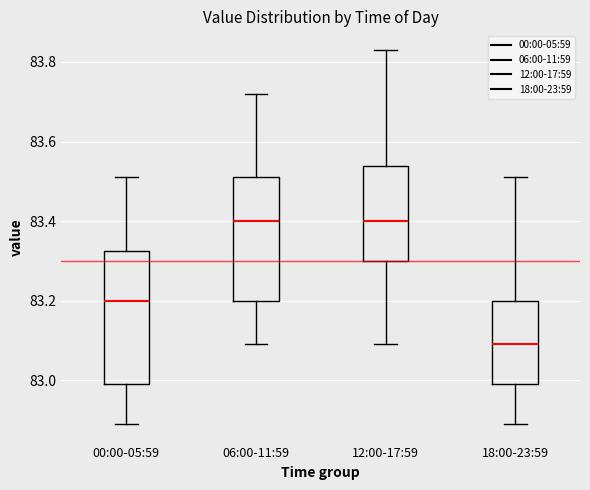

Reading left to right, transcribe this box plot: for each box, give where its median line is, the range the box spans, and where its two whiskers end, as read against the y-axis. The values are not printed on the chart, so give them approximately, as read against the axis.

00:00-05:59: median 83.20, box 83.00 to 83.32, whiskers 82.90 to 83.52
06:00-11:59: median 83.40, box 83.20 to 83.52, whiskers 83.10 to 83.72
12:00-17:59: median 83.40, box 83.30 to 83.54, whiskers 83.10 to 83.84
18:00-23:59: median 83.10, box 83.00 to 83.20, whiskers 82.90 to 83.52